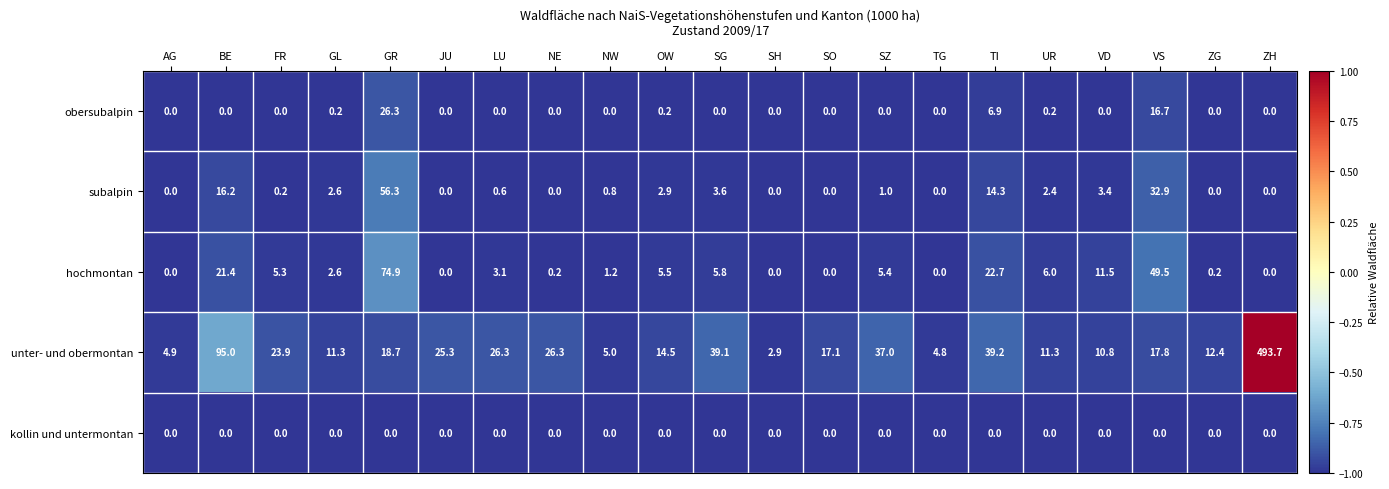

The obersubalpin series shows 0.4 at GL. True or false?

False